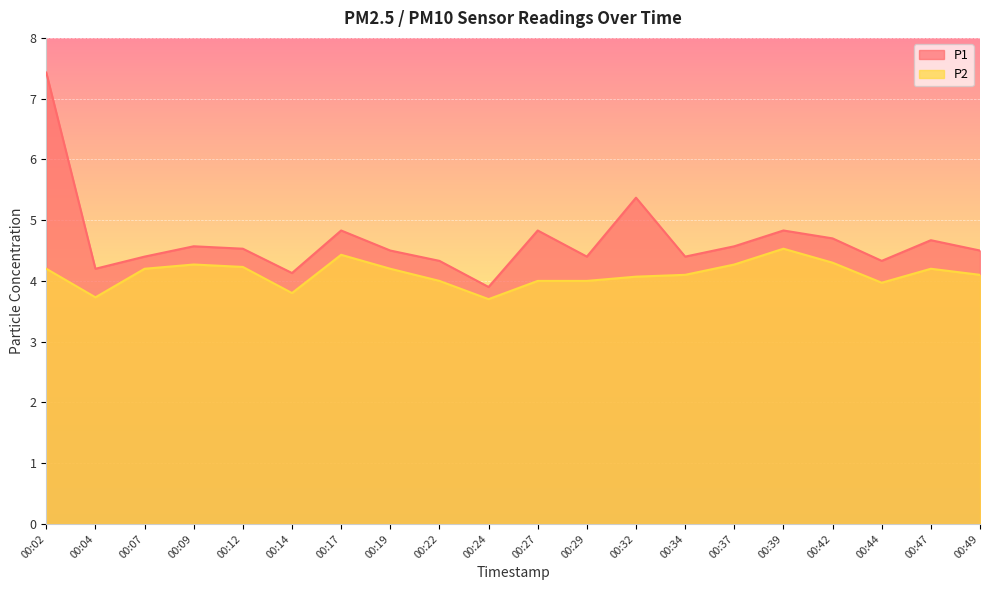

True or false: P1 has more than 1 interior local peaks.

True